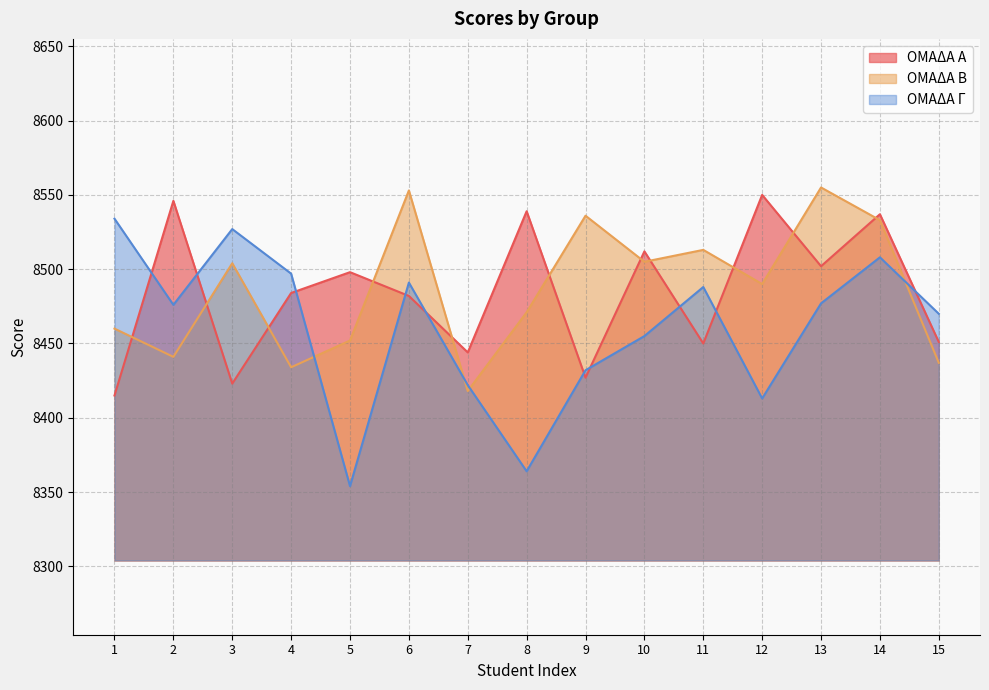

Is the value of ΟΜΑΔΑ Β at 5 greater than the value of ΟΜΑΔΑ Γ at 13?

No